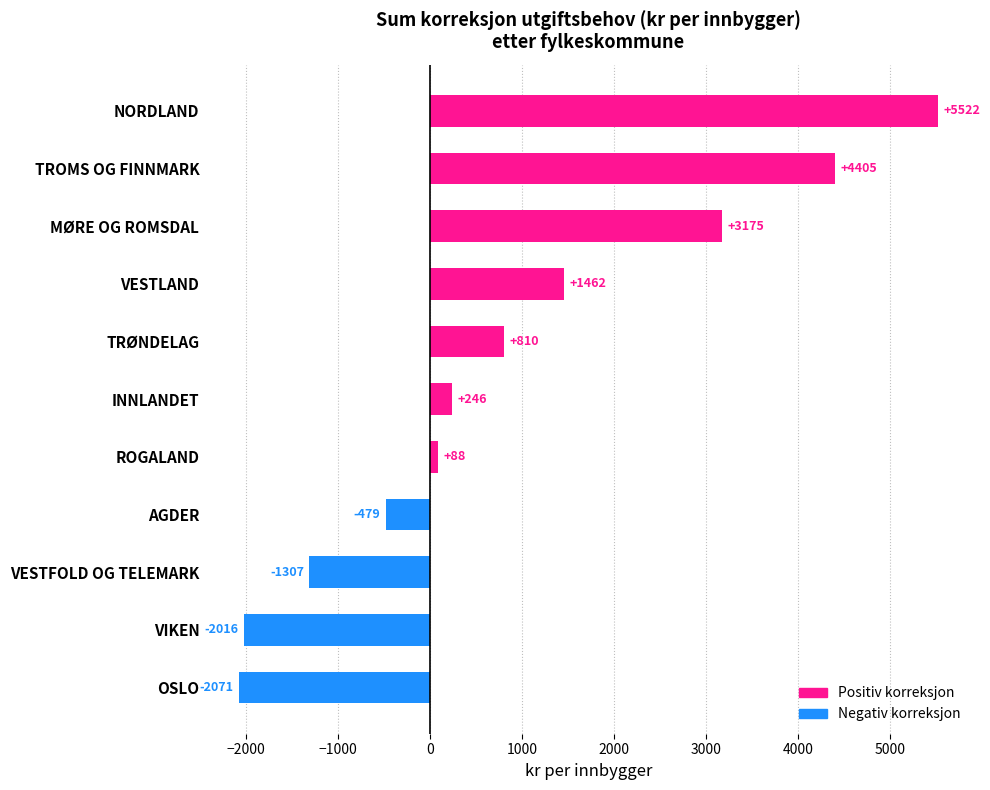

List the labels in order of value, largest first.

NORDLAND, TROMS OG FINNMARK, MØRE OG ROMSDAL, VESTLAND, TRØNDELAG, INNLANDET, ROGALAND, AGDER, VESTFOLD OG TELEMARK, VIKEN, OSLO